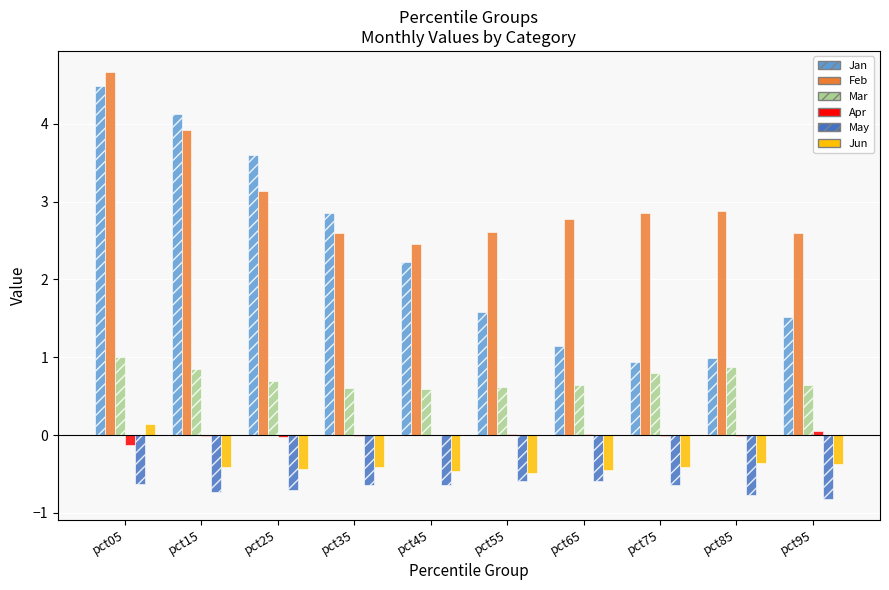

Between pct35 and pct95, which series saw the biggest shift?

Jan